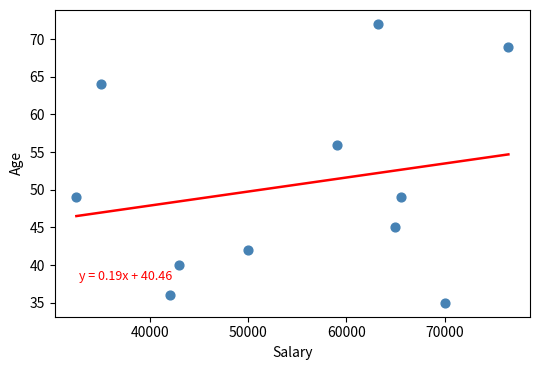

What Y value in the scatter plot is closest to 53?

56